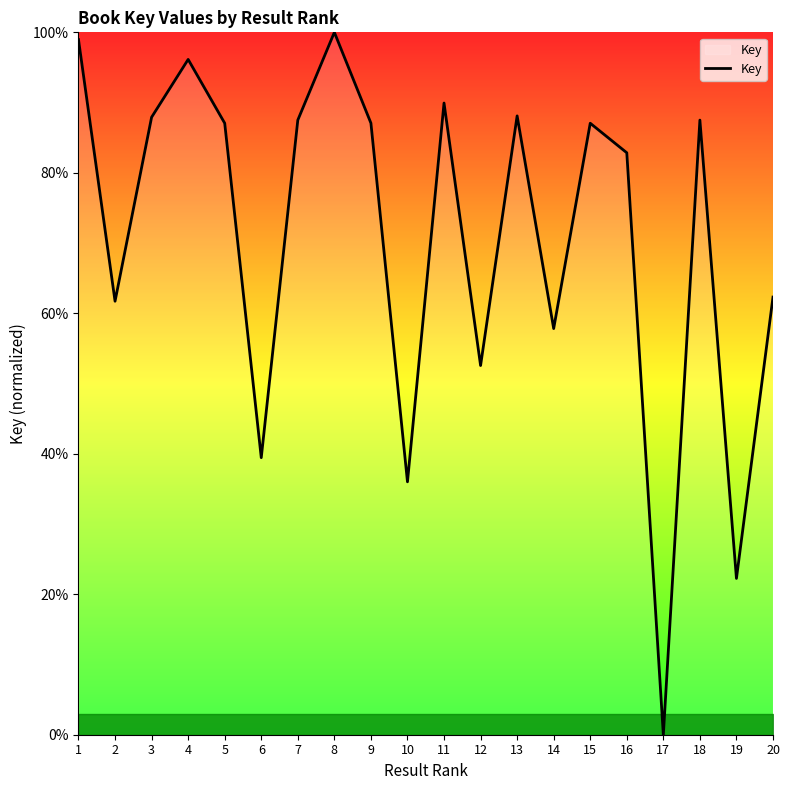

What is the change in value from 8 to 17?

-100.0